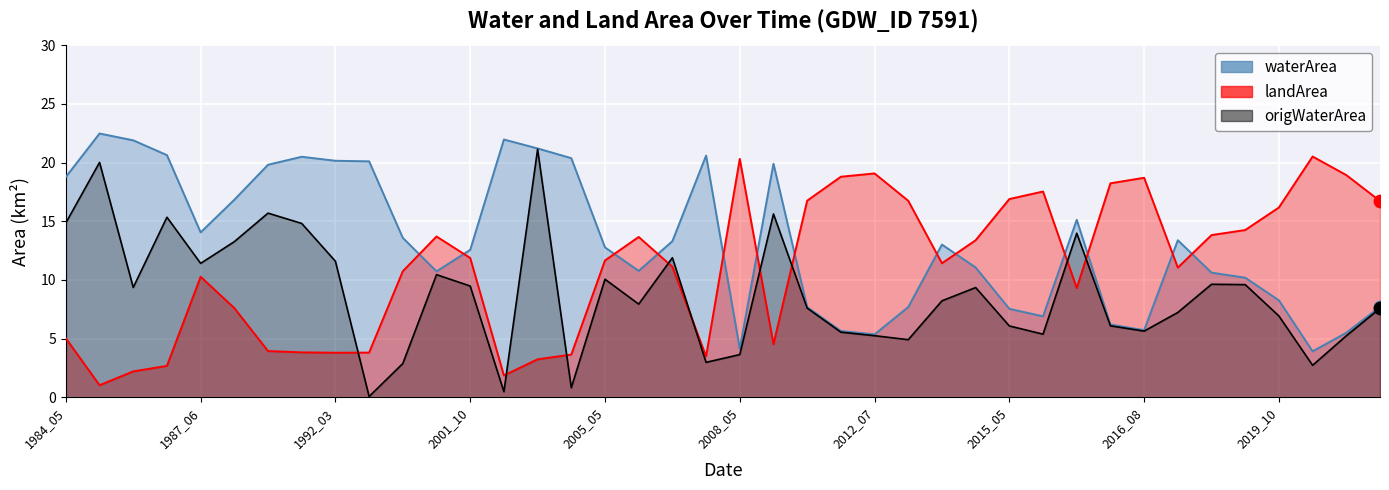

Which series contains the lowest Y value?

origWaterArea